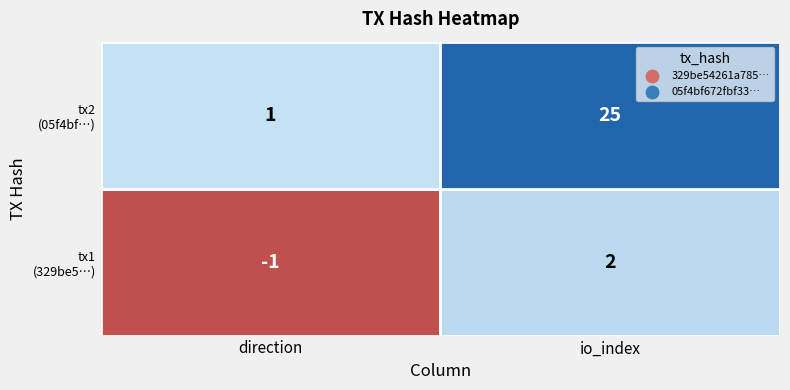

What is the difference between the 05f4bf672fbf33b6f30a5a91a613ae38cbef01b values at 0 and 1?

24